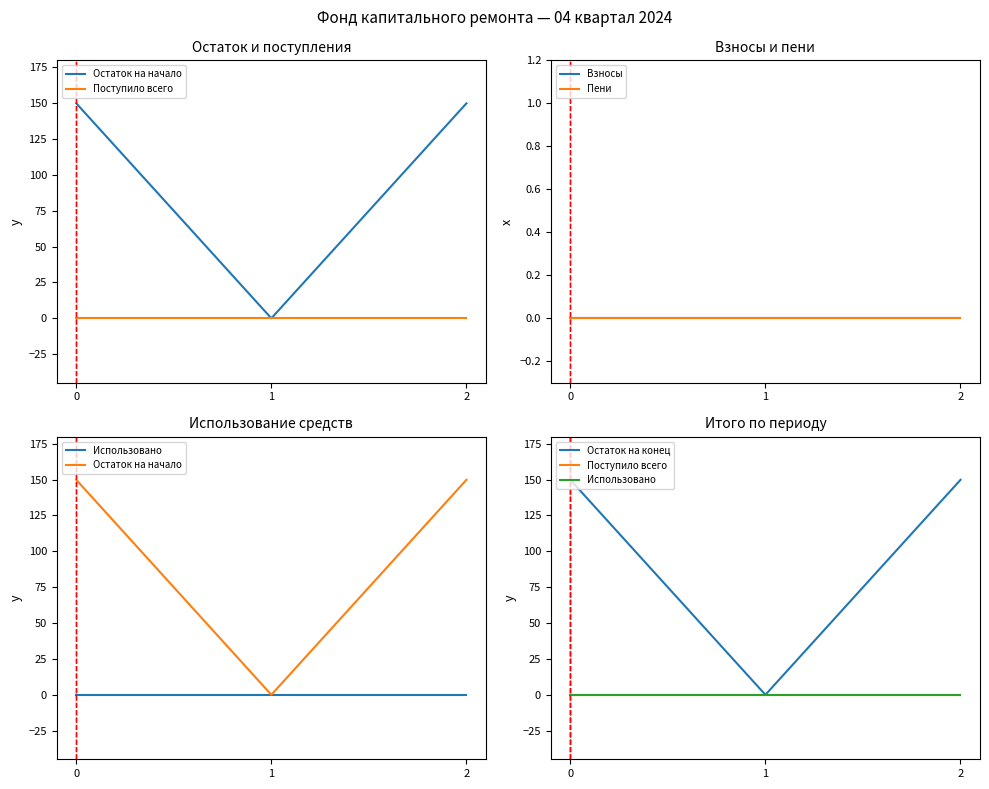

Between 2 and 1, which is larger?

2